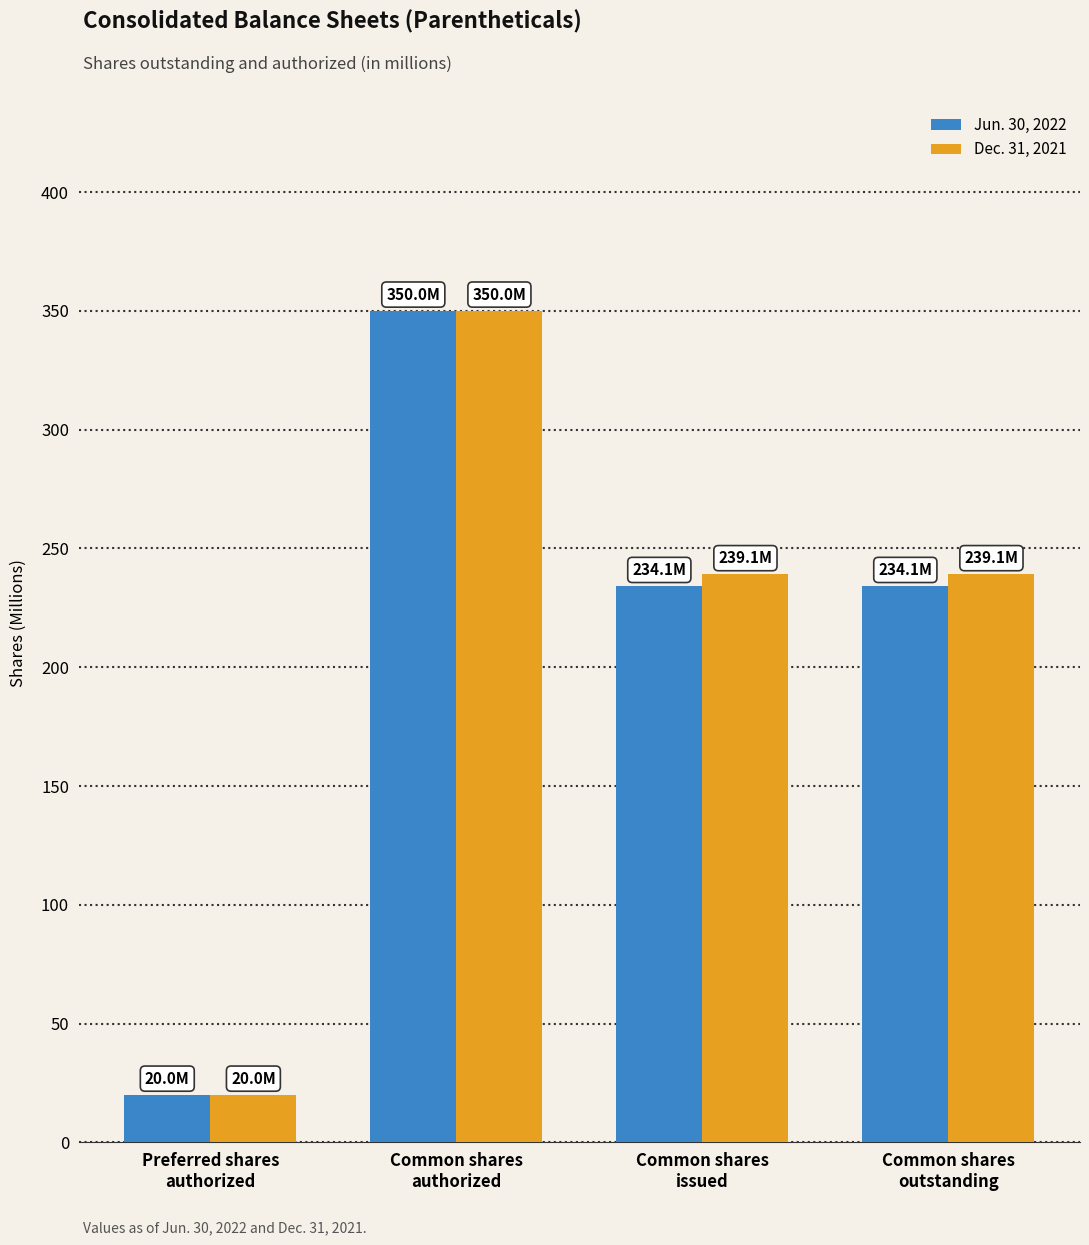

Does the chart contain stacked bars?

No